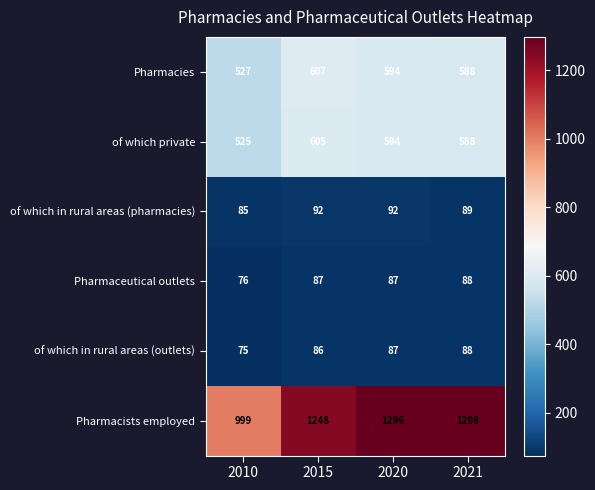

Which series has the widest spread of values?

Pharmacists employed